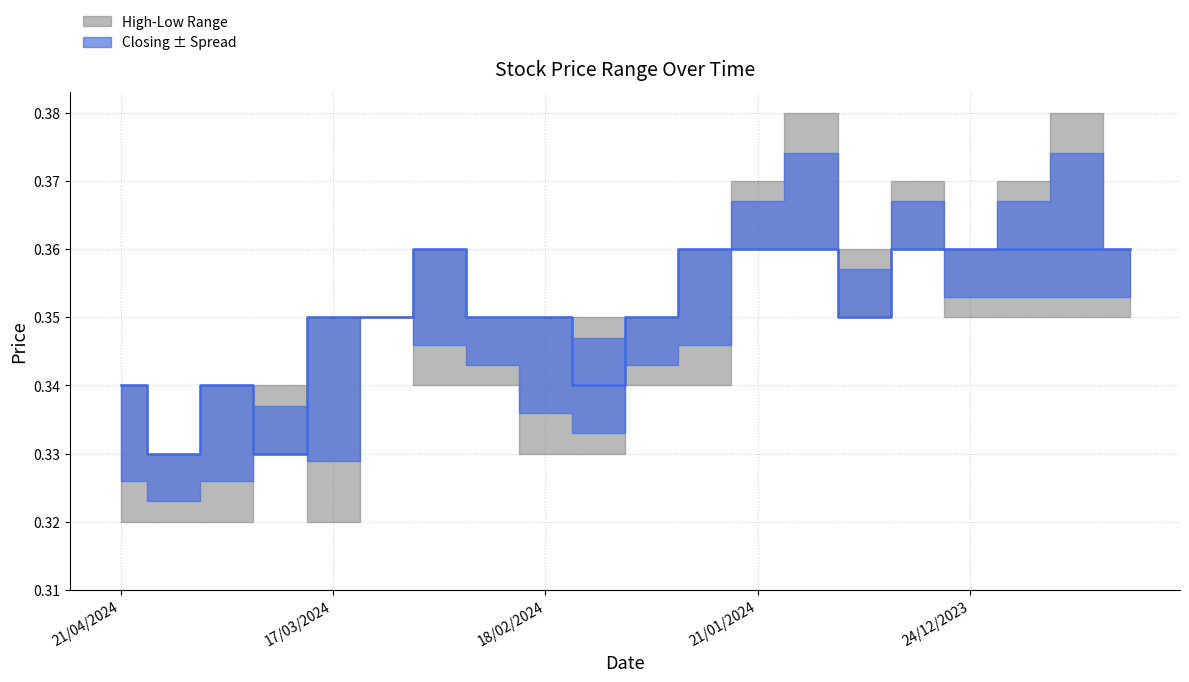

Between 21/01/2024 and 7, which is larger?

7